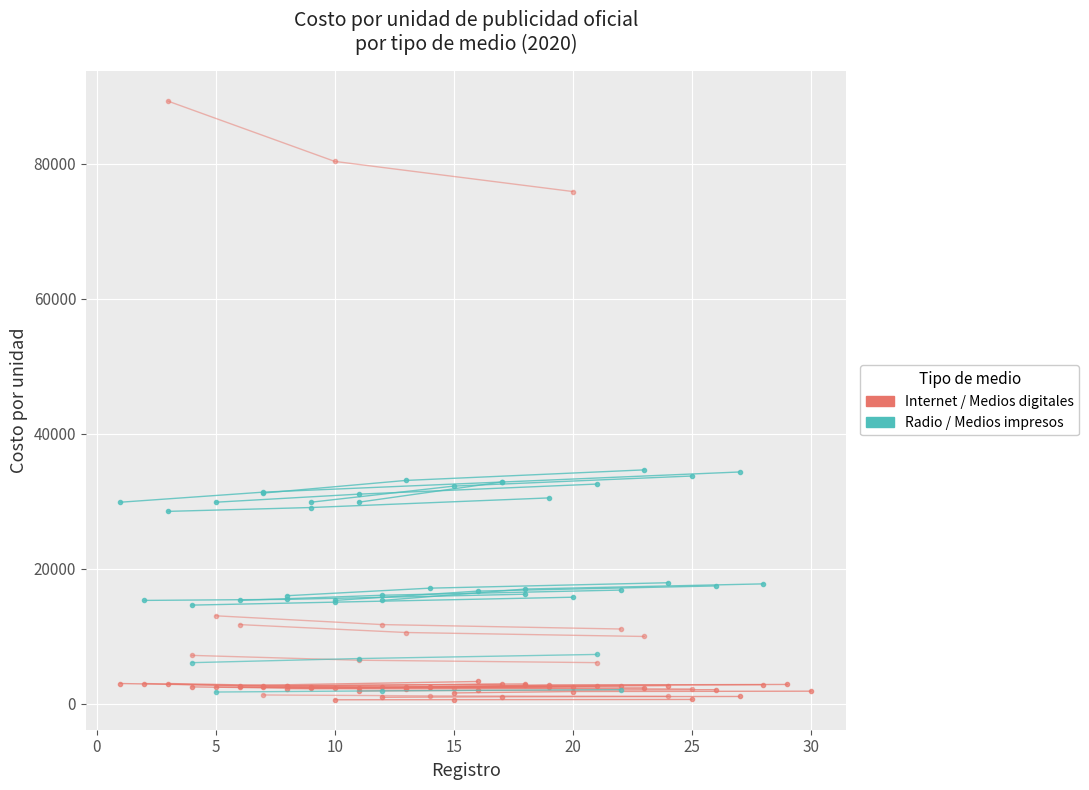

What is the maximum value shown in the chart?

89270.0